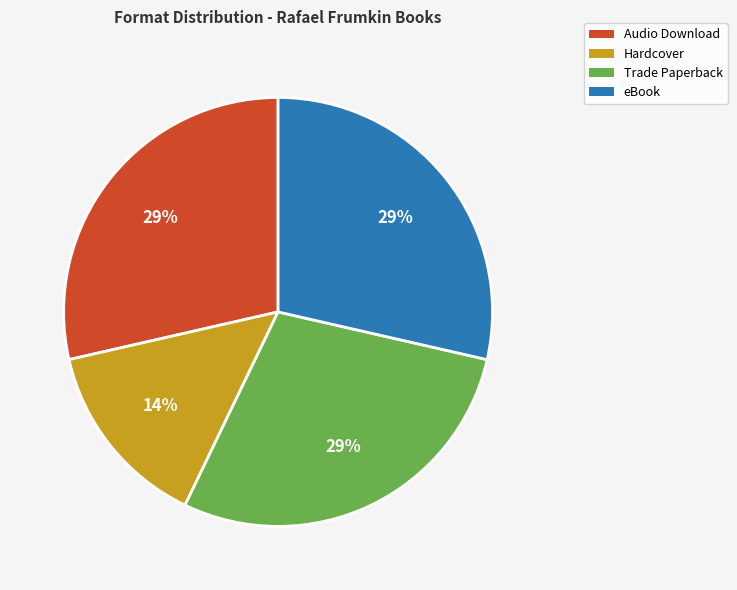

Is there a majority slice in this chart?

No